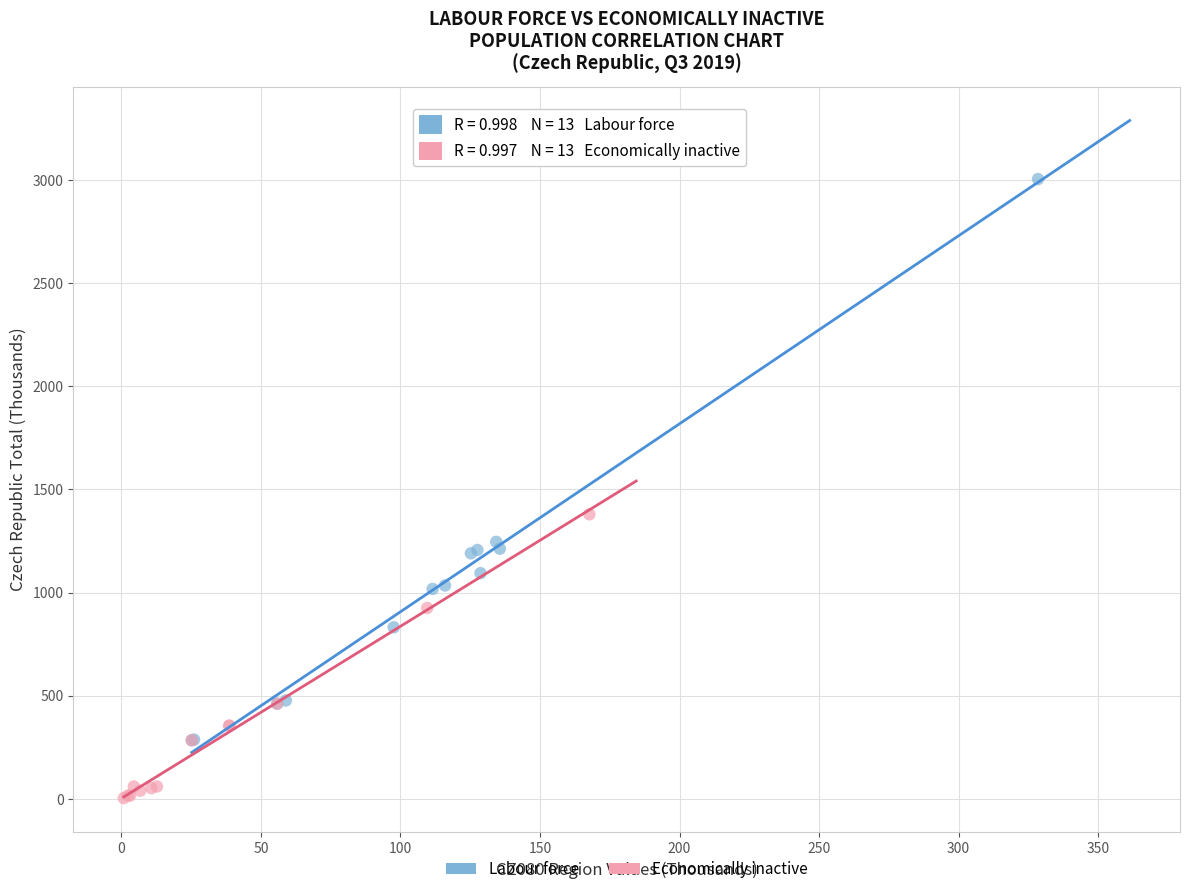

Which series has the largest Y range (max minus min)?

Labour force